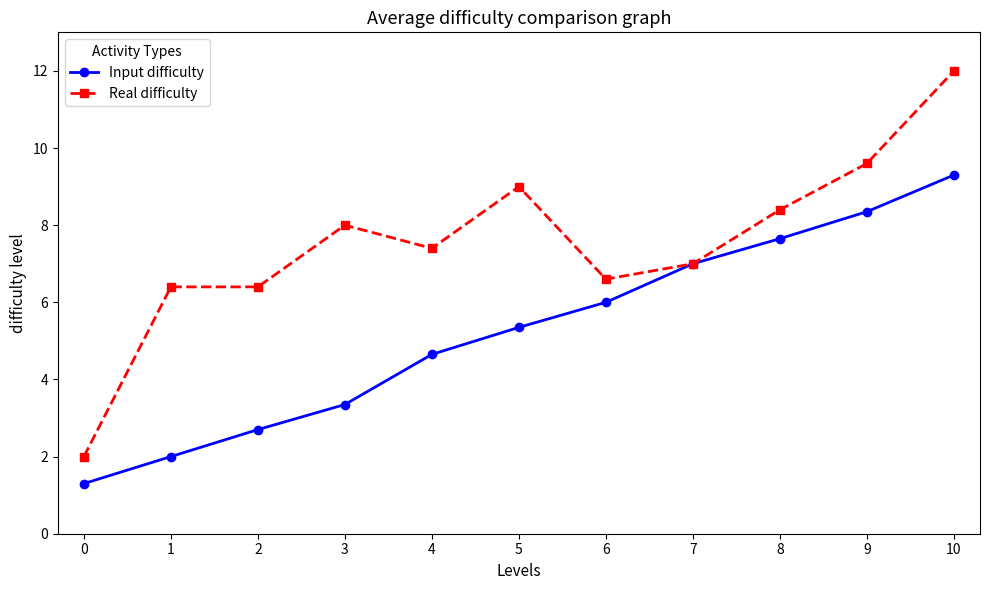

Between 0 and 7, which series saw the biggest shift?

Input difficulty